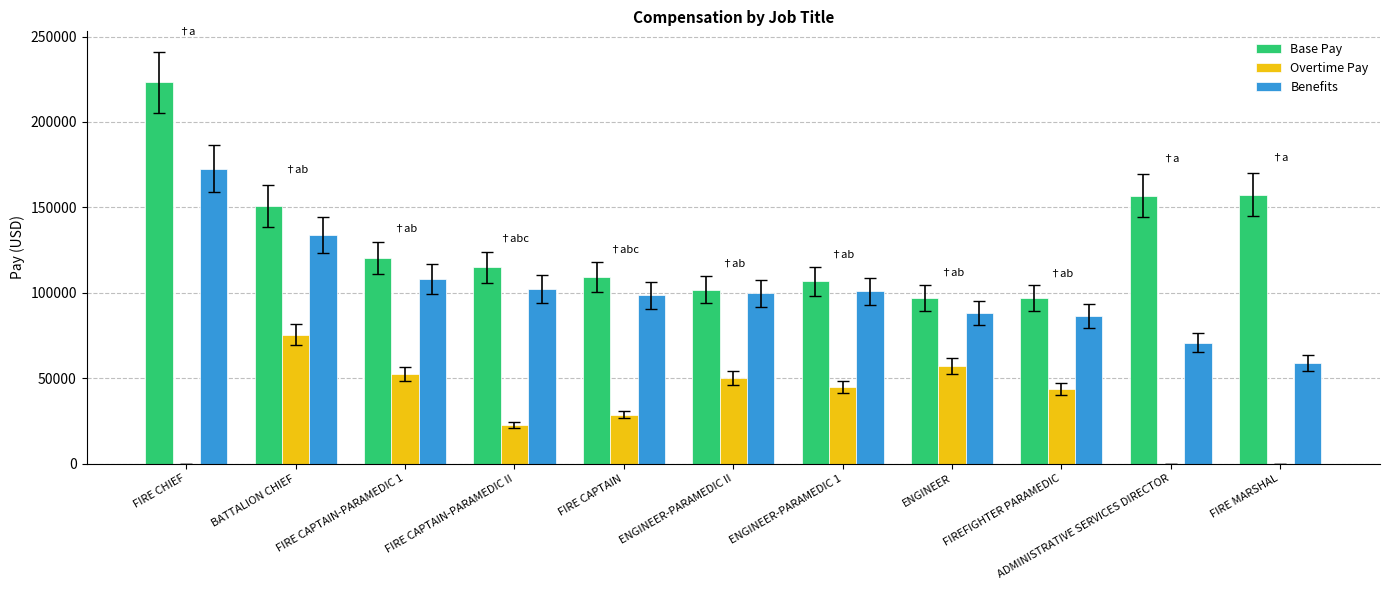

Is the value of Benefits at FIRE MARSHAL greater than the value of Overtime Pay at FIREFIGHTER PARAMEDIC?

Yes